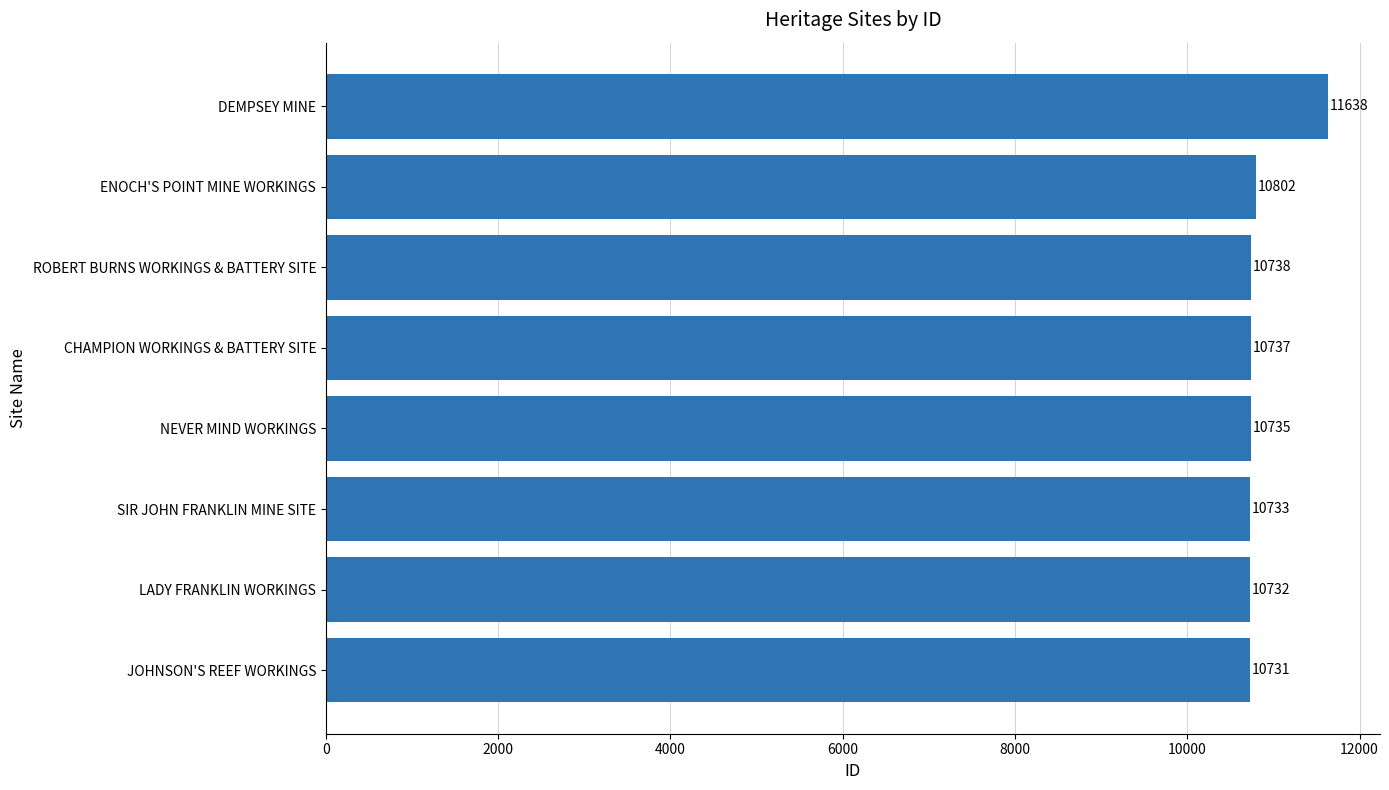

What is the difference between the maximum and minimum values?

907